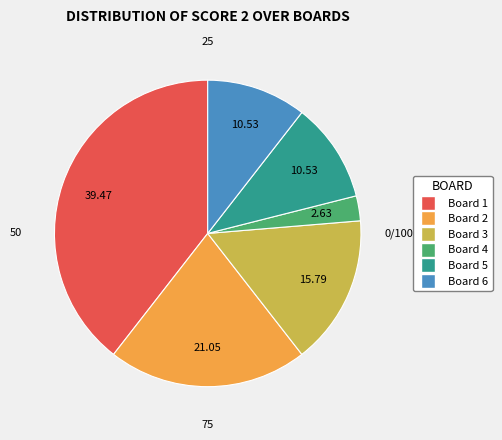

Which has a higher value, Board 4 or Board 6?

Board 6